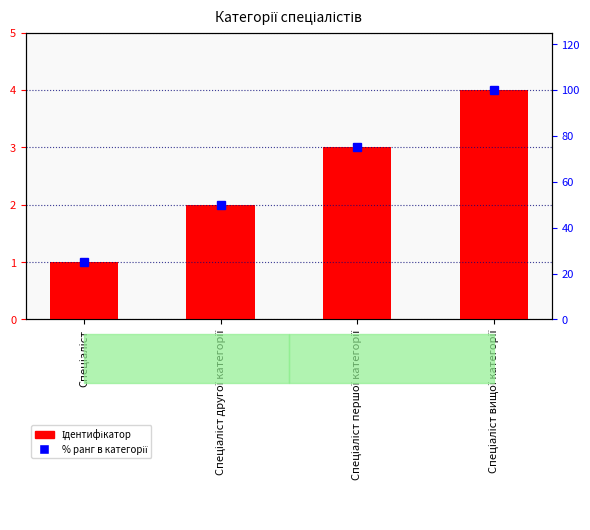

At how many categories does at least one series exceed 6?

4